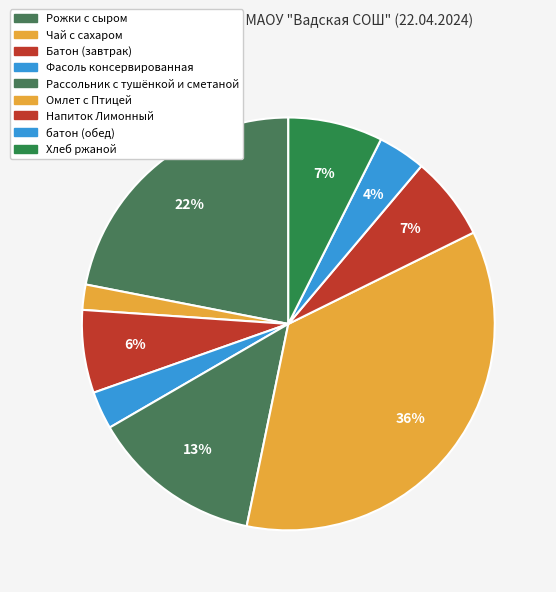

How many slices are in this pie chart?

9